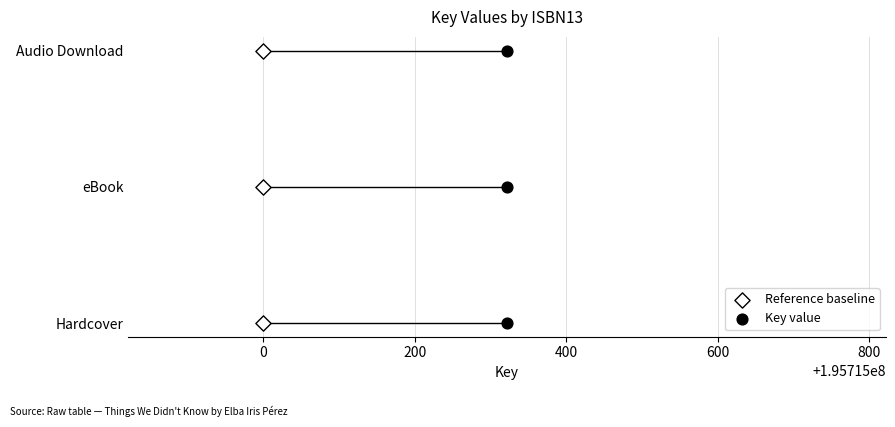

What are all the series names shown in the legend?

Reference baseline, Key value